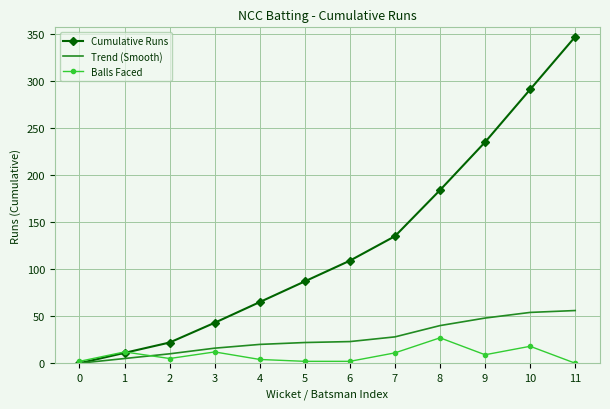

At which category is the sum across all series the highest?

11